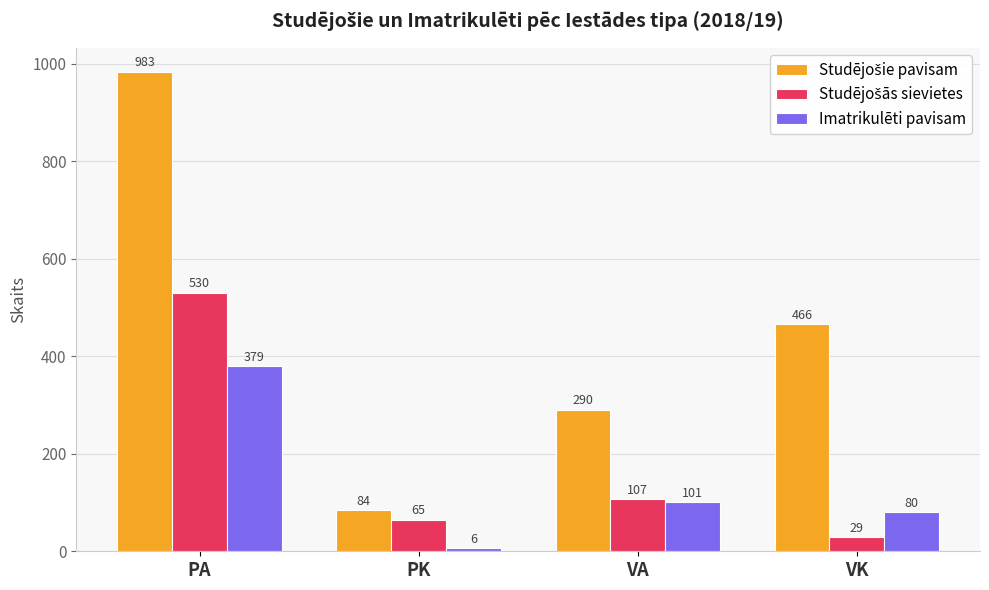

What is the difference between the highest and lowest values at VK?

437